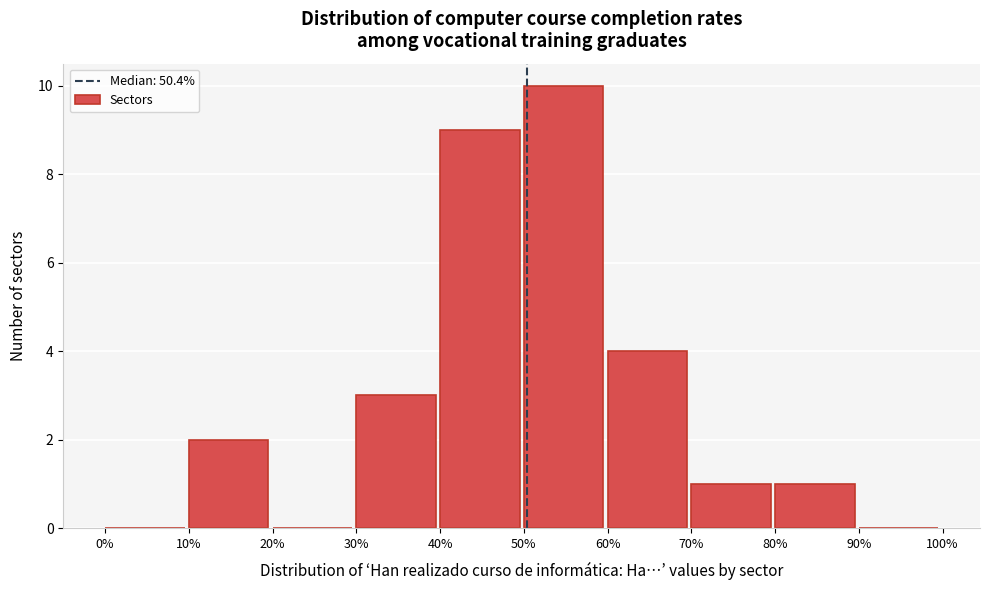

Reading left to right, transcribe this chart: for each bar, give the range it covers on the x-axis and its height. The values are not printed on the chart, so give them approximately, as read against the axis.

0% to 10%: 0
10% to 20%: 2
20% to 30%: 0
30% to 40%: 3
40% to 50%: 9
50% to 60%: 10
60% to 70%: 4
70% to 80%: 1
80% to 90%: 1
90% to 100%: 0